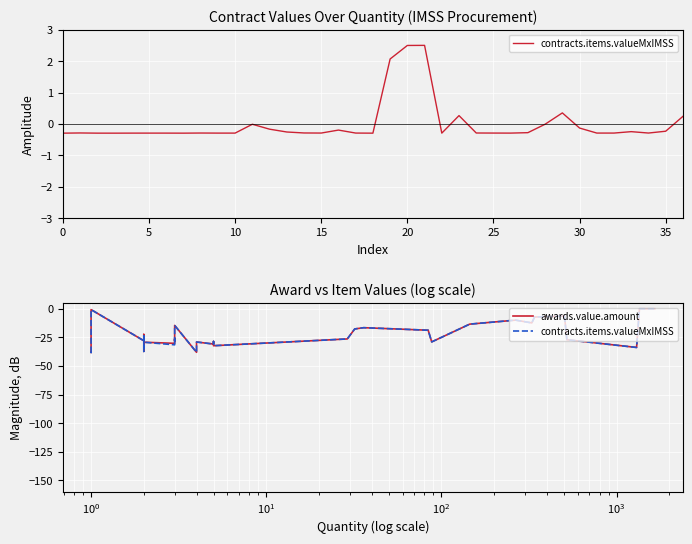

Reading right to left, transcribe all the data shown in this chart.

contracts.items.valueMxIMSS: -0.0	0.0	-33.8	-27.1	-6.4	-7.2	-12.3	-9.9	-13.4	-29.0	-18.7	-16.5	-17.6	-26.4	-32.3	-28.6	-30.8	-29.1	-38.1	-14.5	-28.1	-26.3	-31.5	-29.2	-22.4	-35.0	-37.3	-29.2	-27.9	-0.7	-7.0	-9.9	-31.0	-31.0	-31.8	-38.2	-38.0
awards.value.amount: -0.0	0.0	-33.8	-27.1	-6.4	-7.2	-12.3	-9.9	-13.4	-29.0	-18.7	-16.5	-17.6	-26.4	-32.3	-28.6	-30.8	-29.1	-38.1	-14.5	-28.1	-26.3	-30.2	-29.2	-22.4	-35.0	-37.3	-29.2	-27.9	-0.7	-7.0	-9.9	-31.0	-31.0	-31.8	-38.2	-38.0